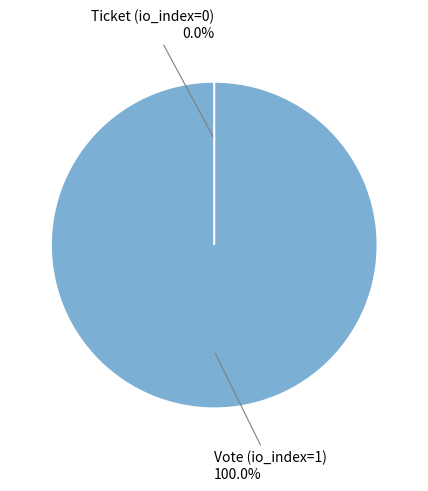

Rank the categories by value from lowest to highest.

Ticket (io_index=0), Vote (io_index=1)